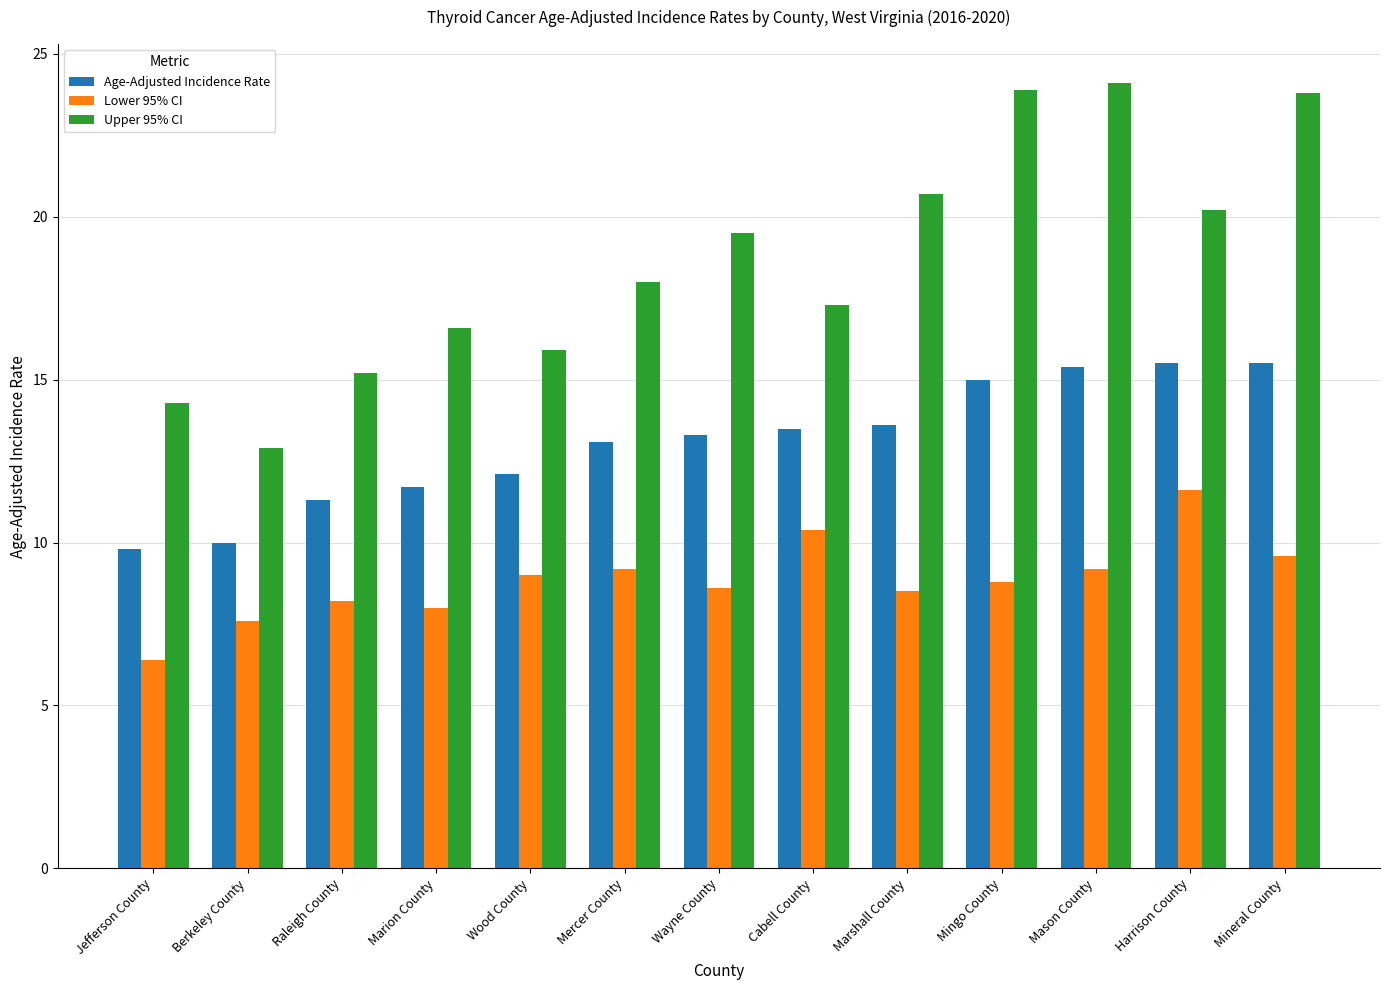

True or false: Lower 95% CI has a value of 9.6 at Mineral County.

True